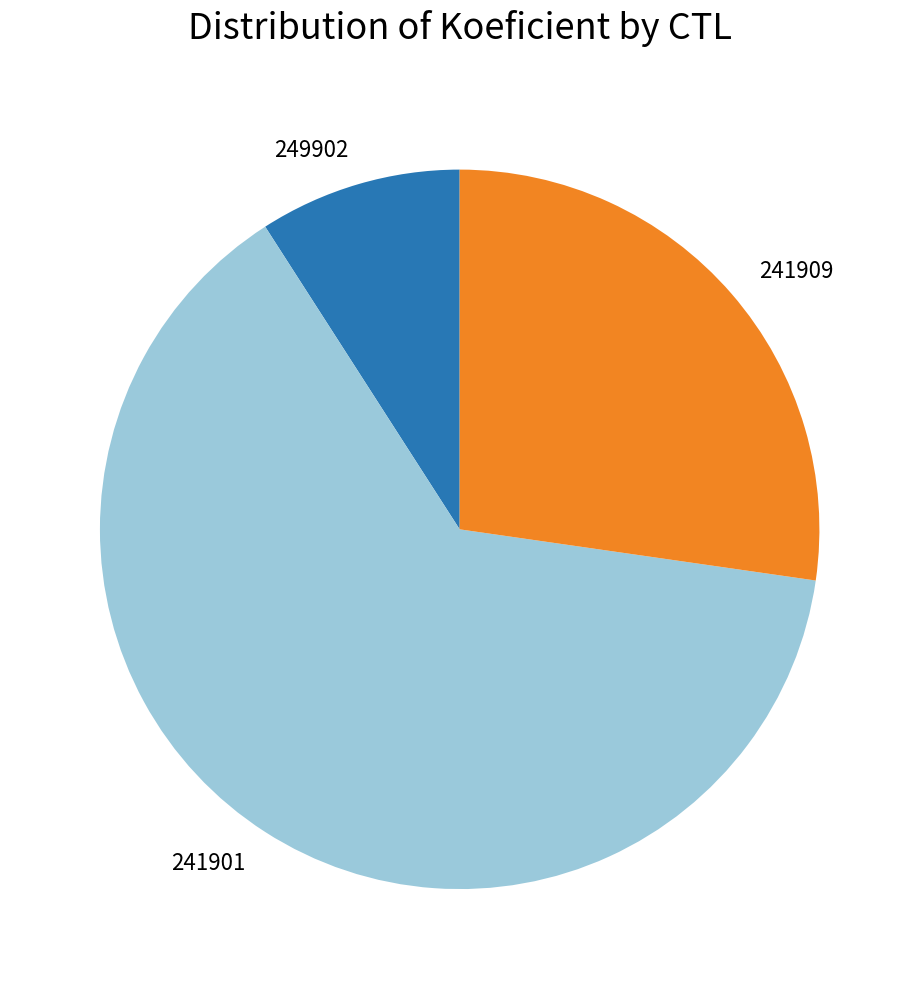

How many segments does this pie chart have?

3